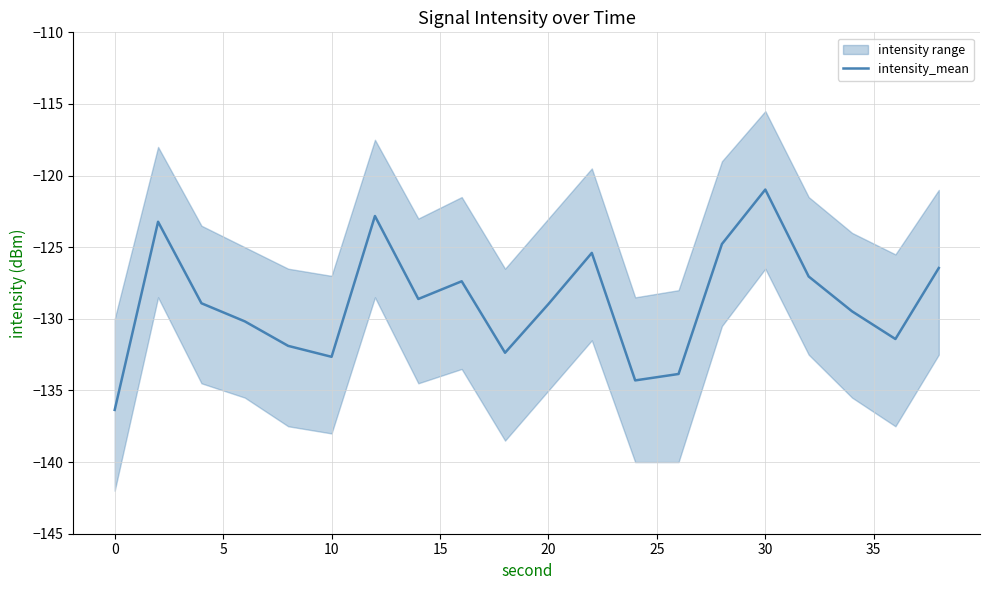

What is the maximum value shown in the chart?

-121.0